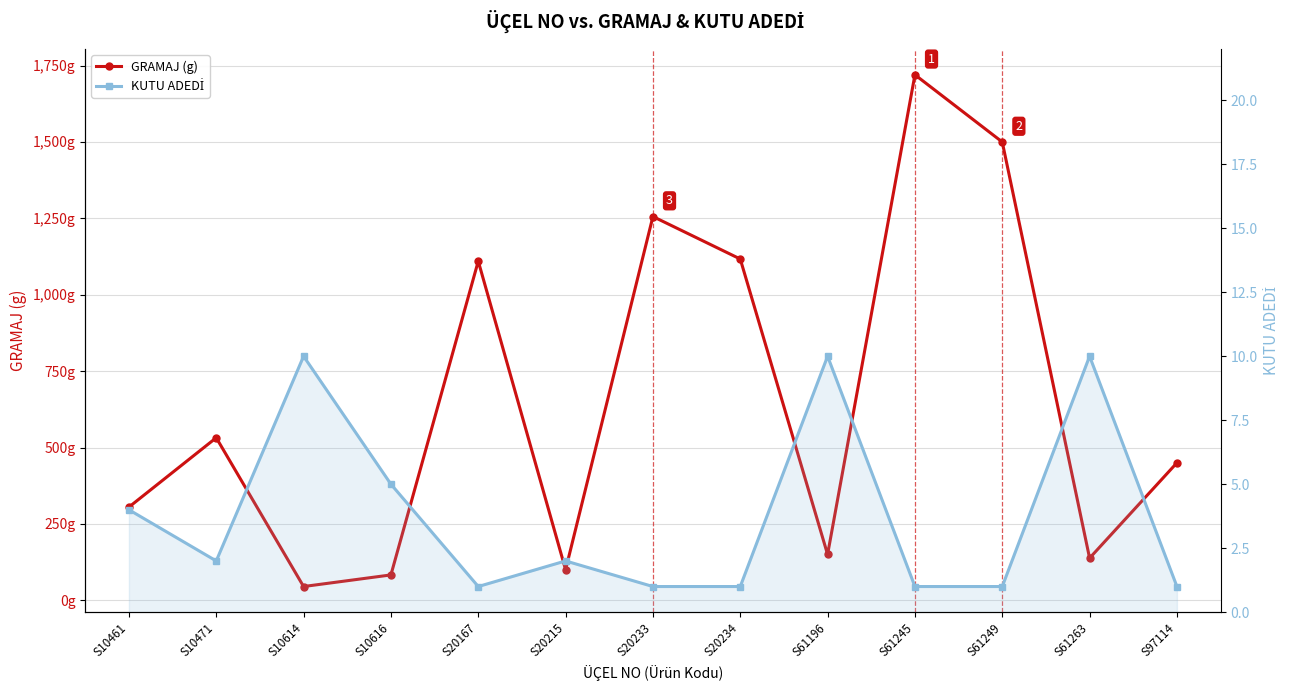

At which label is GRAMAJ (g) closest to 882?

S20167